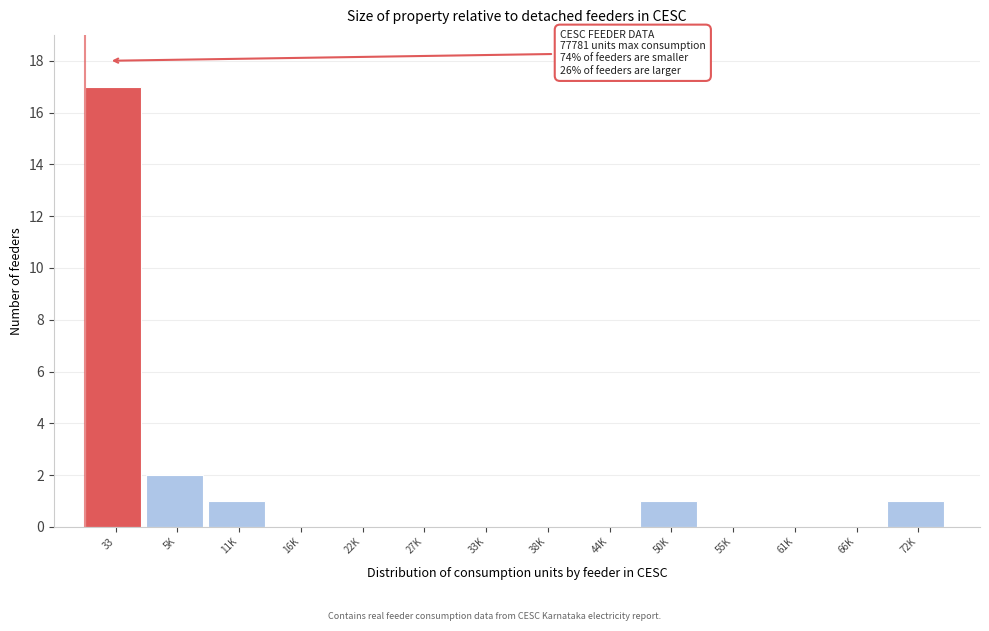

Reading right to left, transcribe all the data shown in this chart.

72K=1	66K=0	61K=0	55K=0	50K=1	44K=0	38K=0	33K=0	27K=0	22K=0	16K=0	11K=1	5K=2	33=17